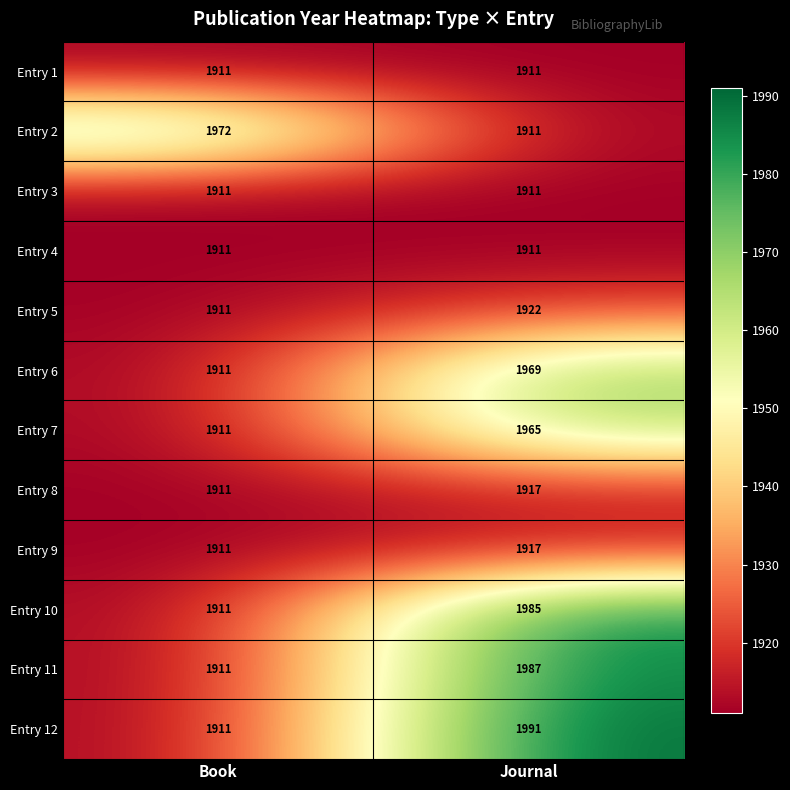

What is the total value across all series at Journal?

23297